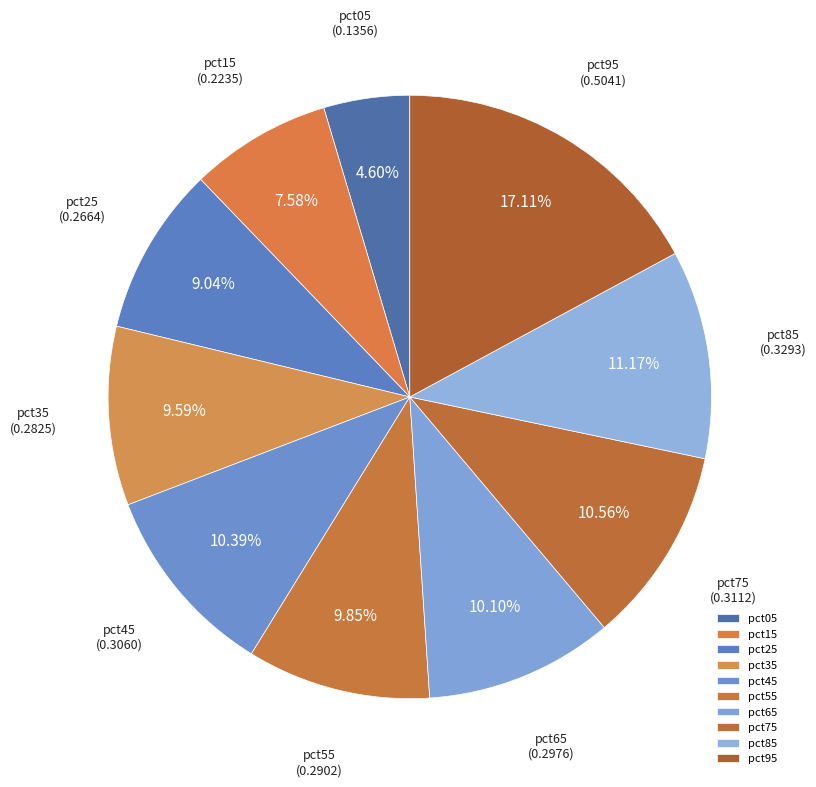

Is it true that pct65 is 10% of the pie?

True